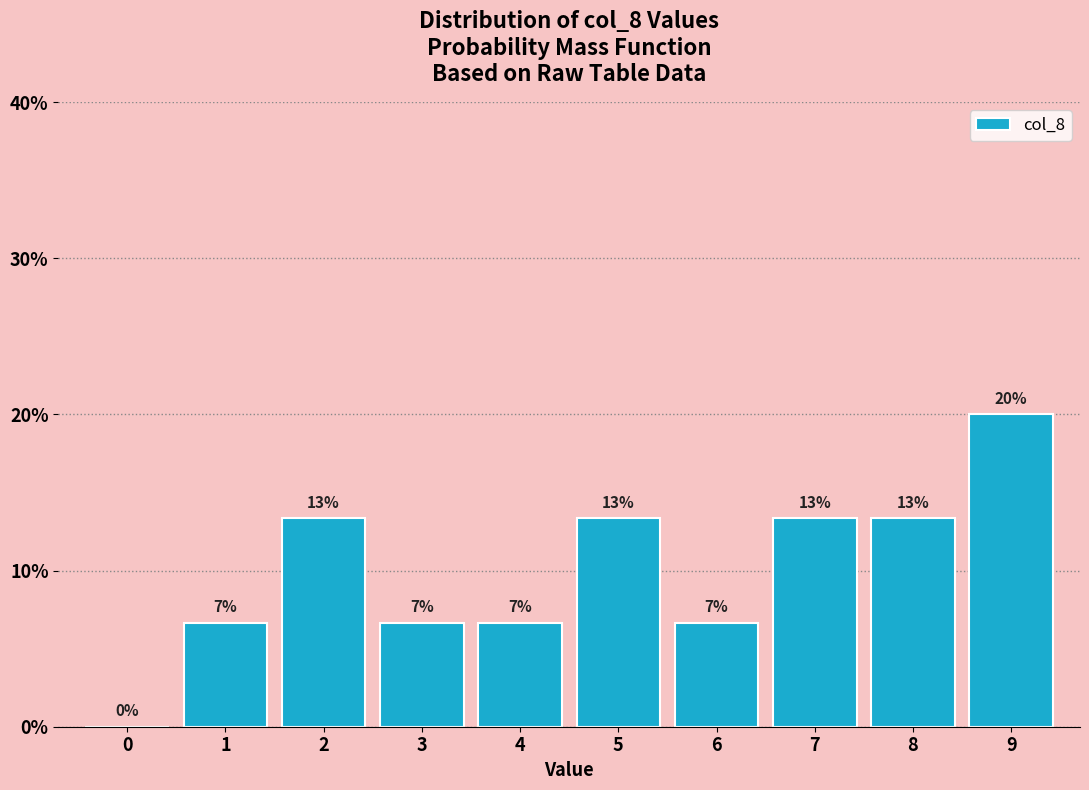

Are the bars horizontal?

No